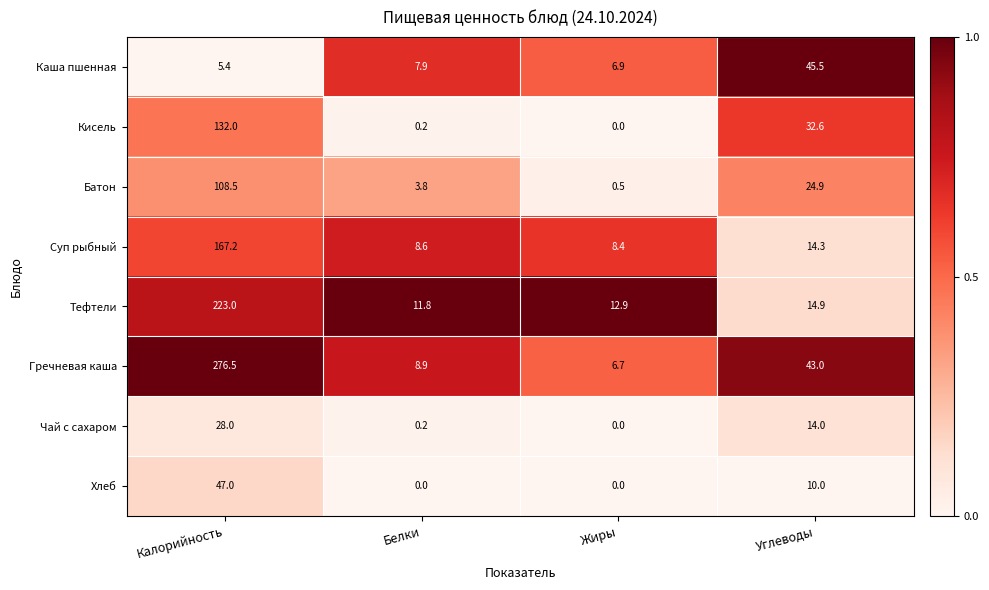

Which series has the largest range (max minus min)?

Гречневая каша